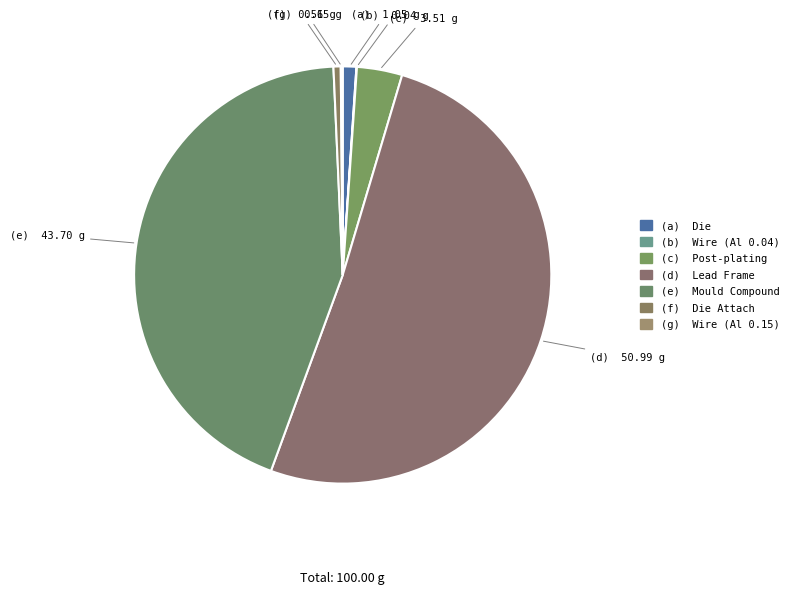

How many segments does this pie chart have?

7